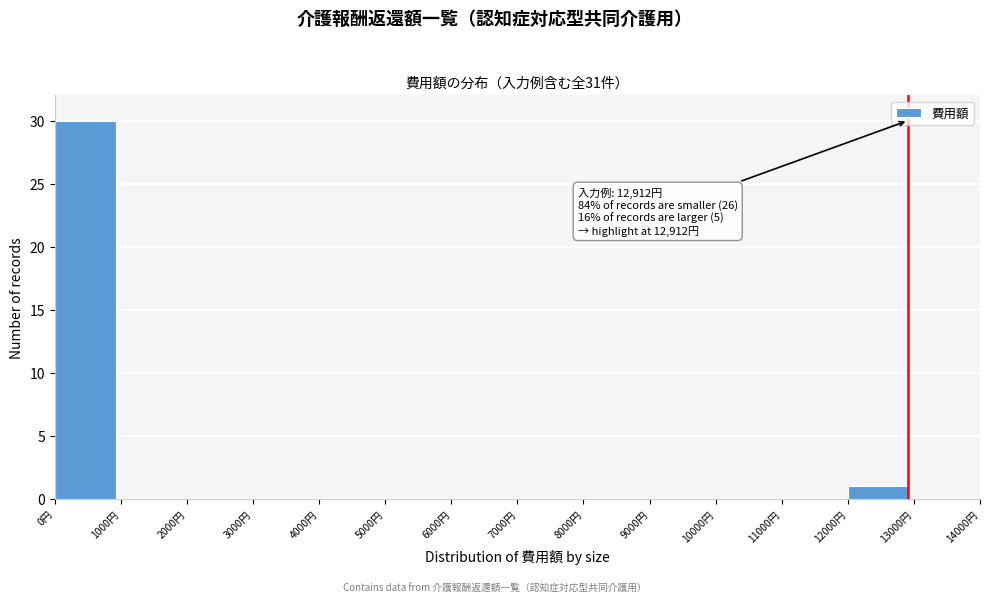

Over which range of the x-axis is the bar tallest?

0 to 1000